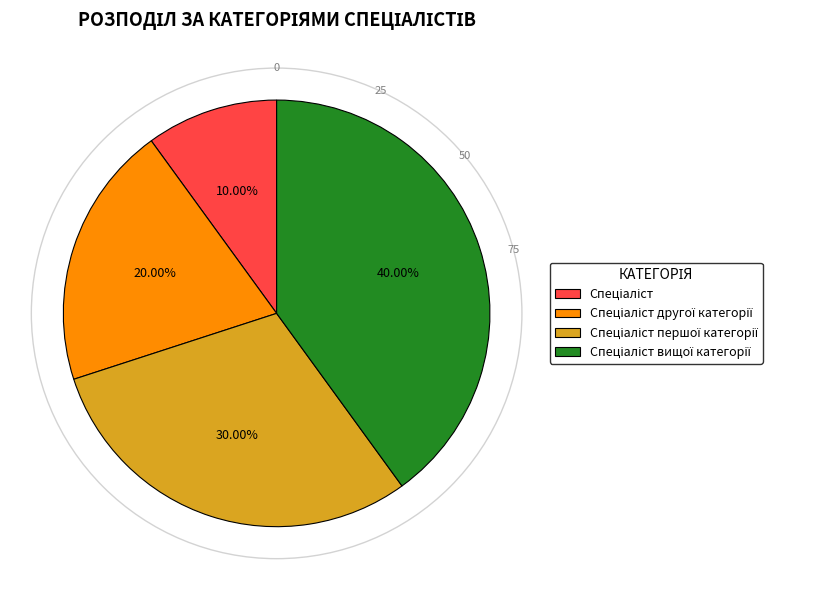

How many segments does this pie chart have?

4